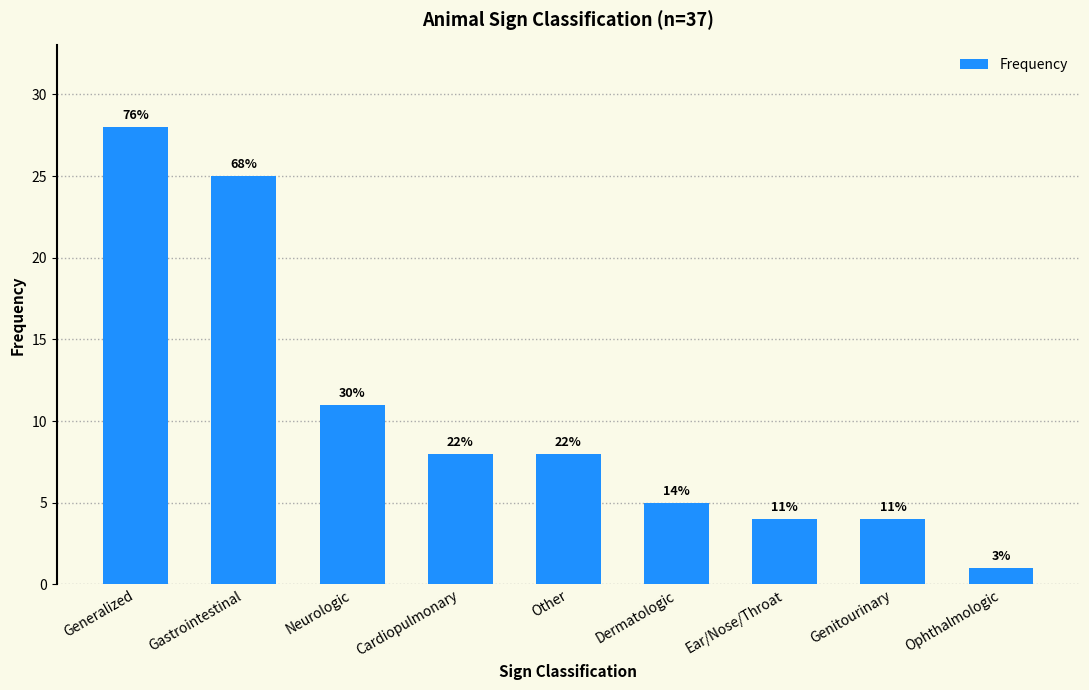

What position from the left is Neurologic?

3